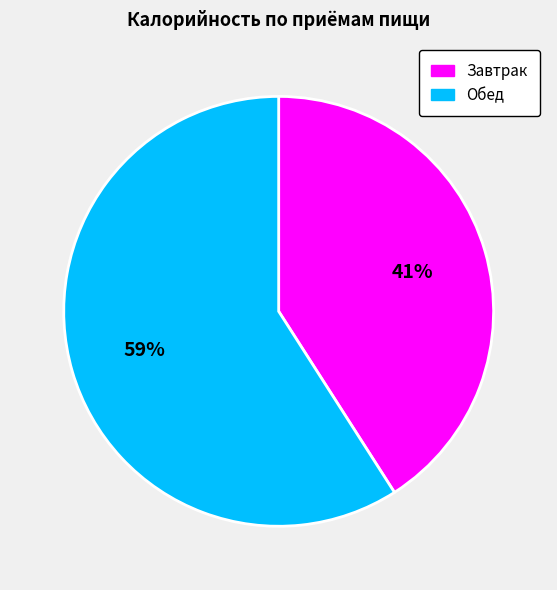

What is the ratio of the value at Обед to the value at Завтрак?

1.4